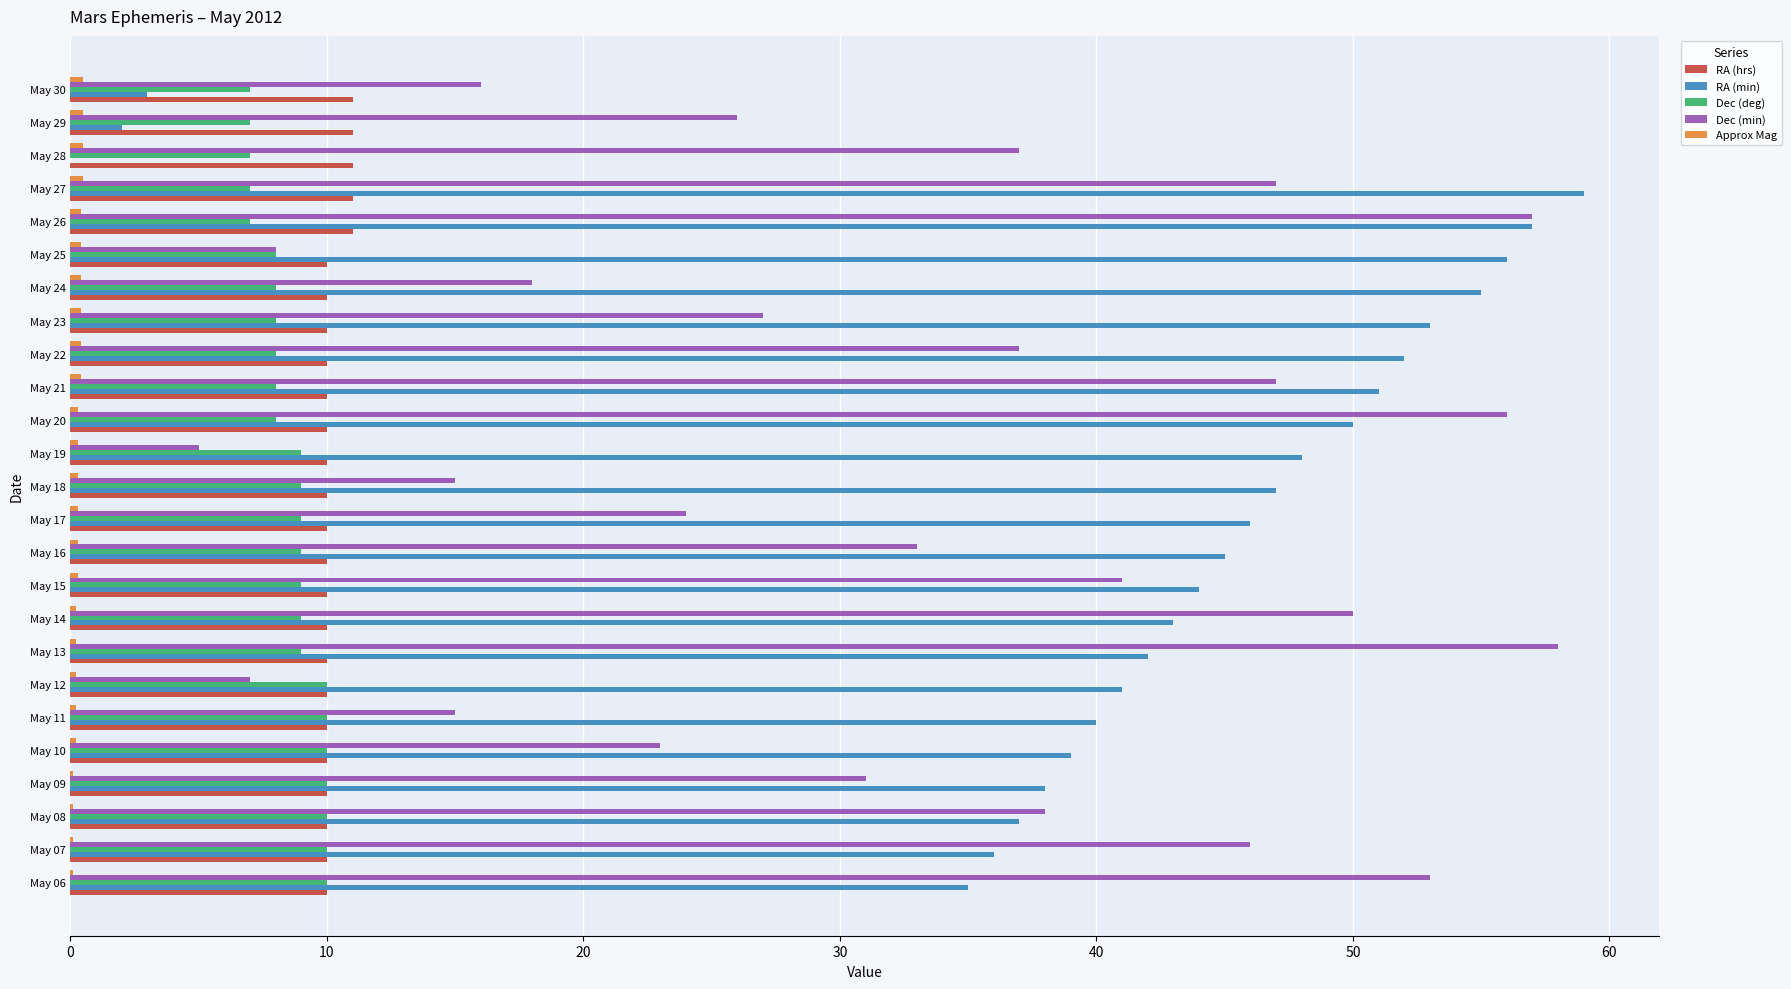

At which category is the sum across all series the highest?

May 26